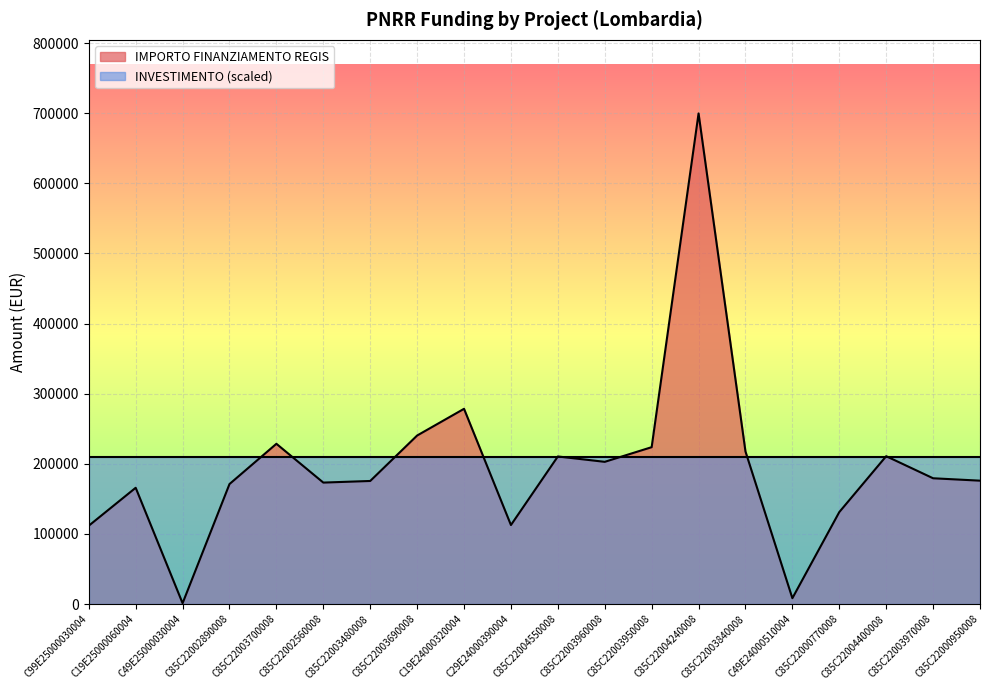

What is the greatest value displayed?

699734.4